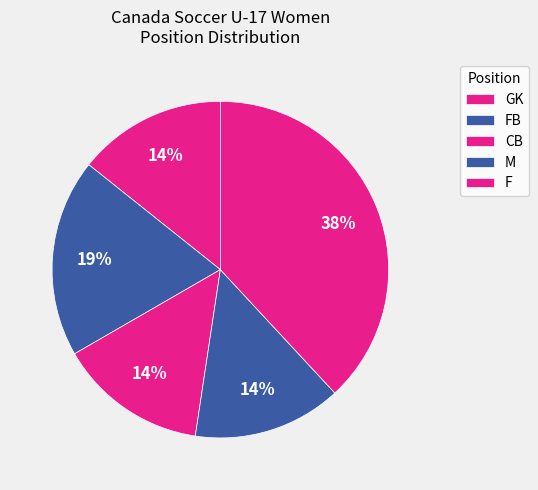

Do FB and F together represent more than half of the pie?

No